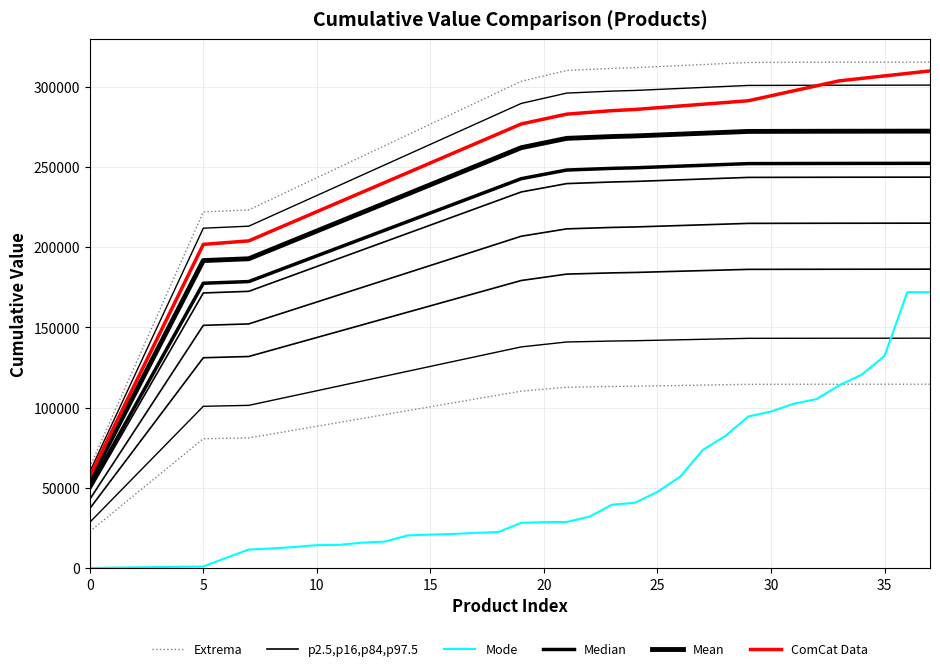

True or false: Median and Mode intersect in this chart.

False